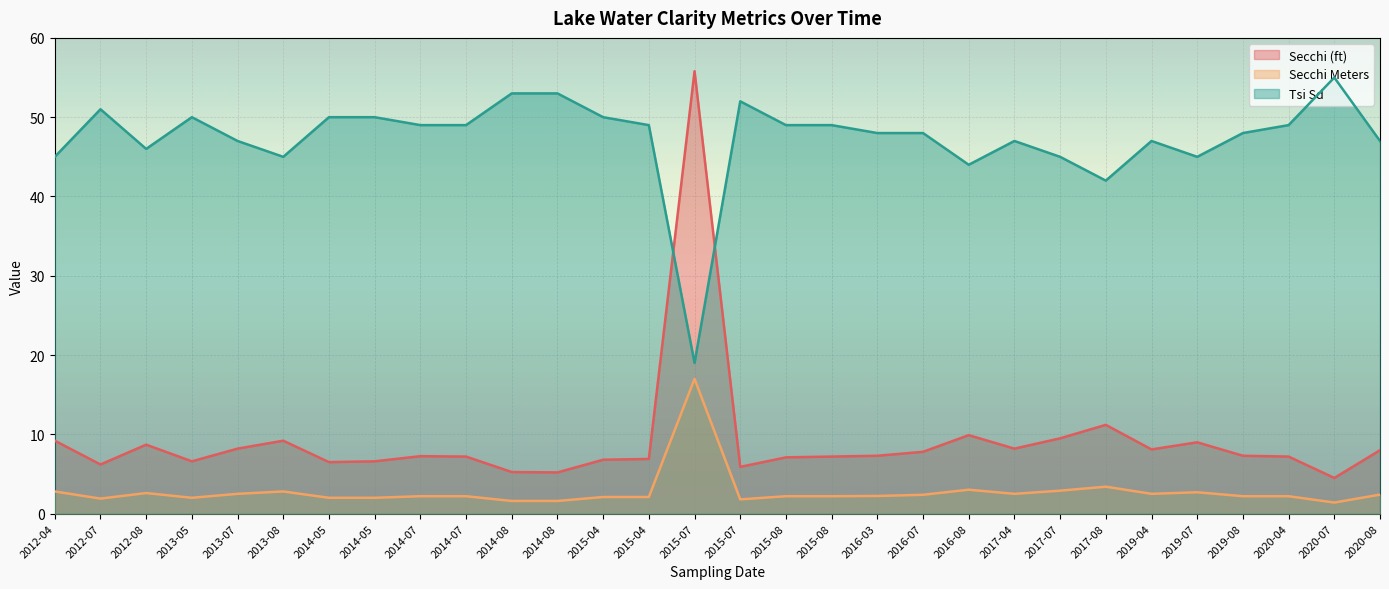

Count the number of data series in this chart.

3